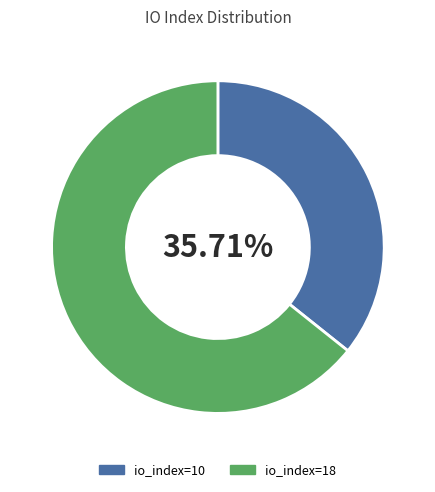

Does io_index=18 account for over 50% of the chart?

Yes